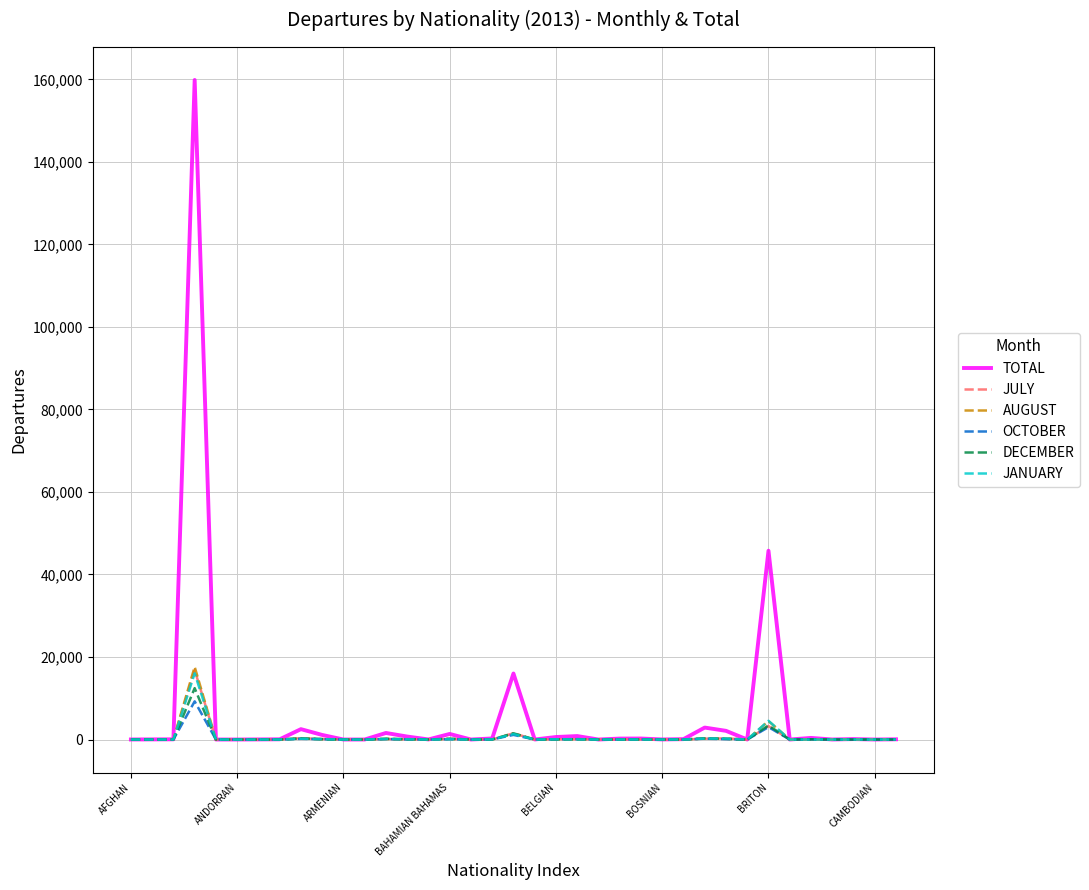

What is the maximum value for JULY?

16842